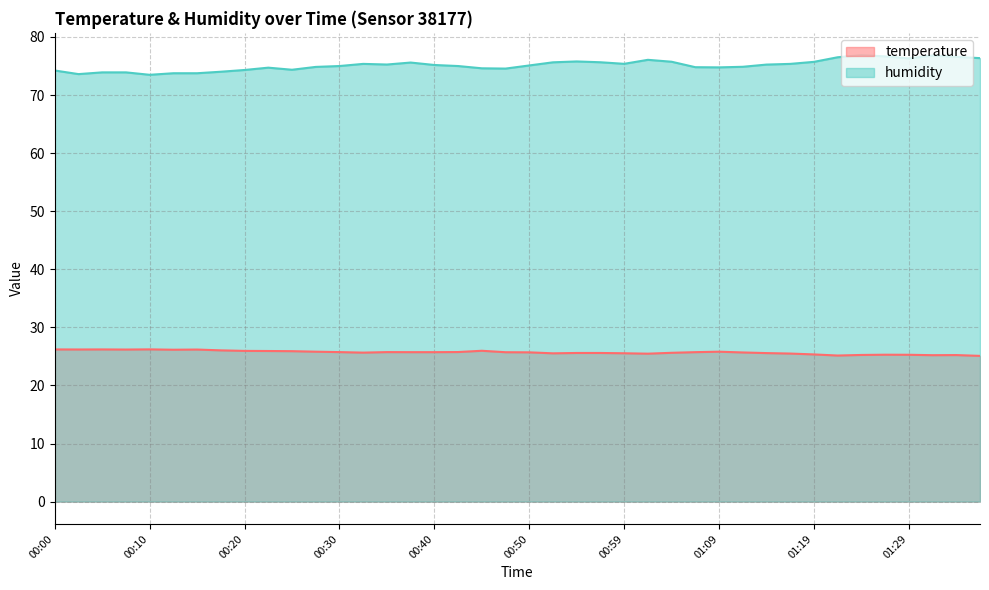

In humidity, how many points are higher than both neighbors (excluding endpoints)?

7